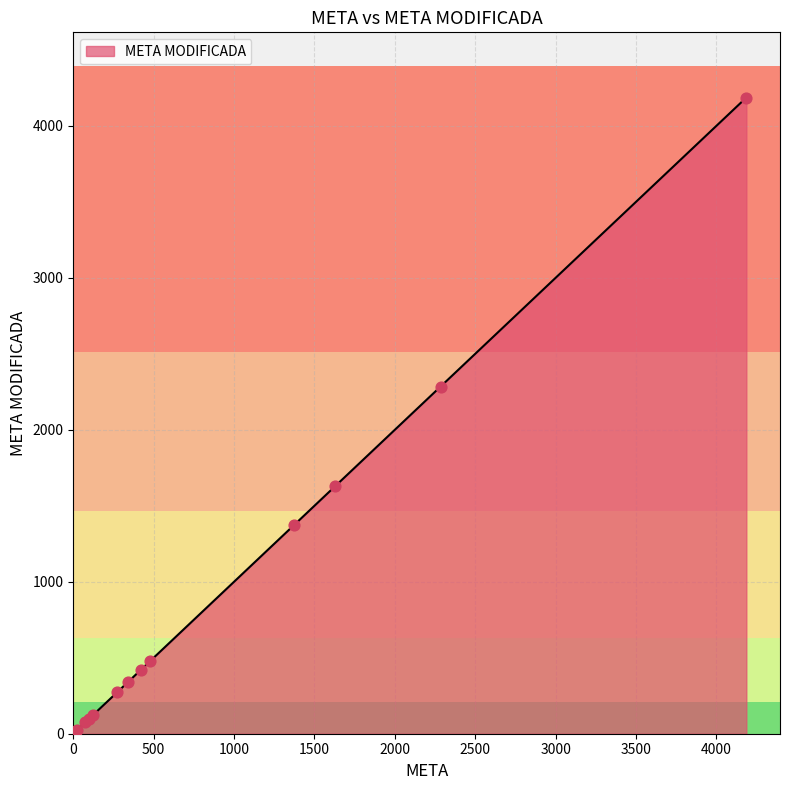

What is the change in value from 5 to 26?

+479